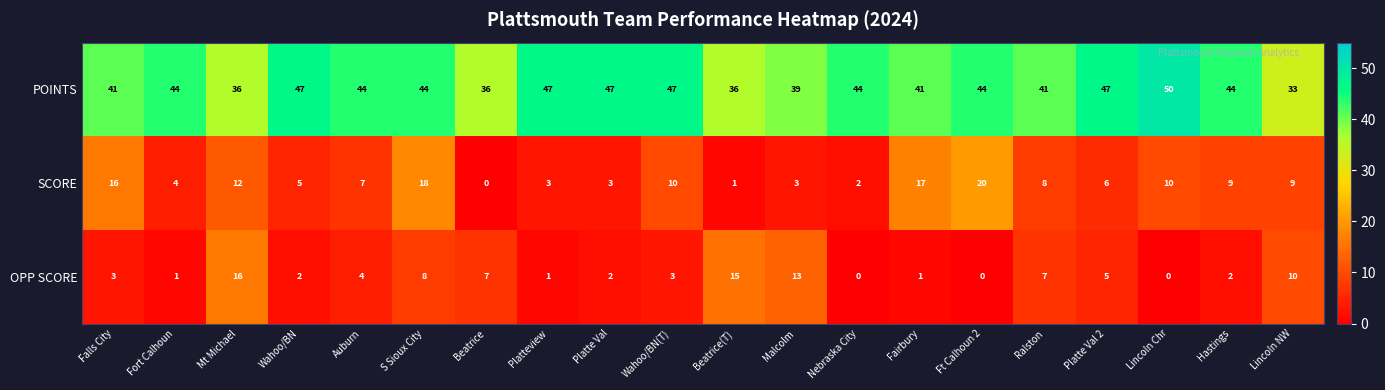

Rank the series at Lincoln NW from highest to lowest value.

POINTS, OPP SCORE, SCORE